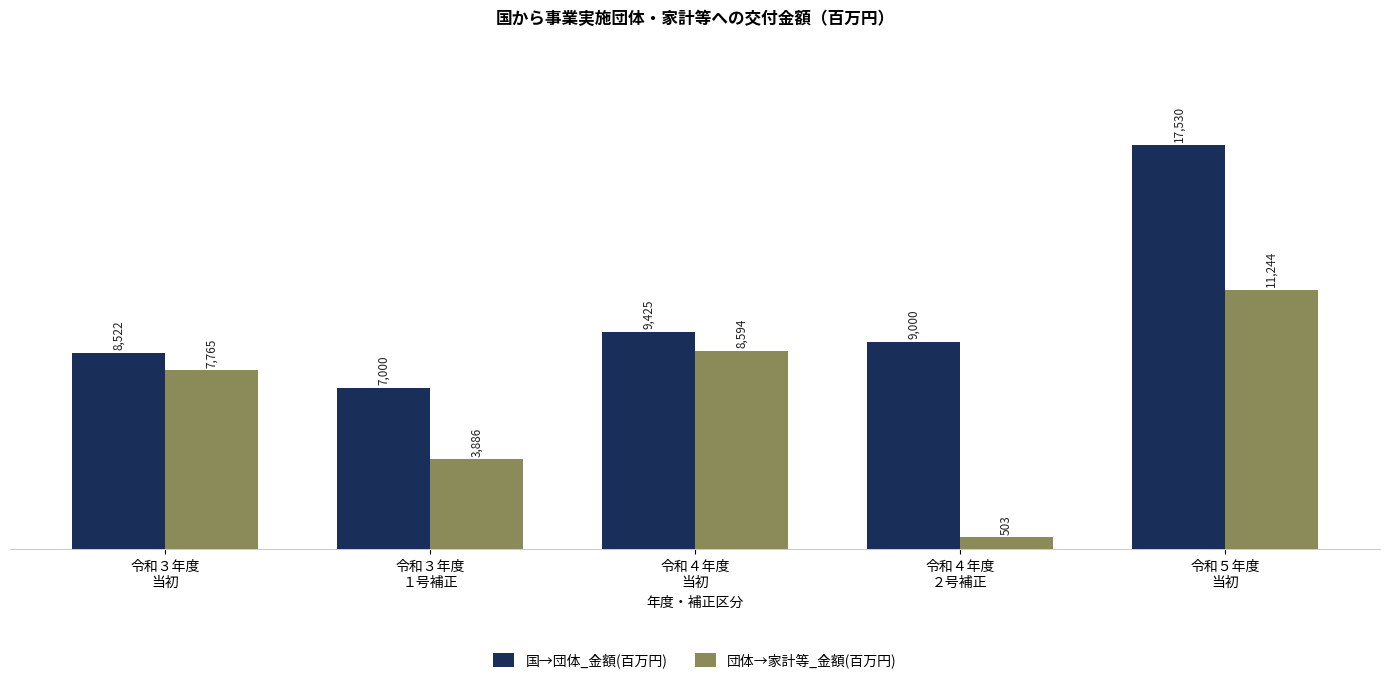

Are the bars horizontal?

No